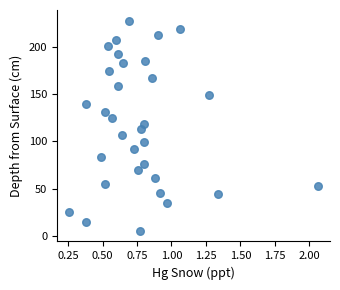

What is the range of X values (max minus min)?

1.8